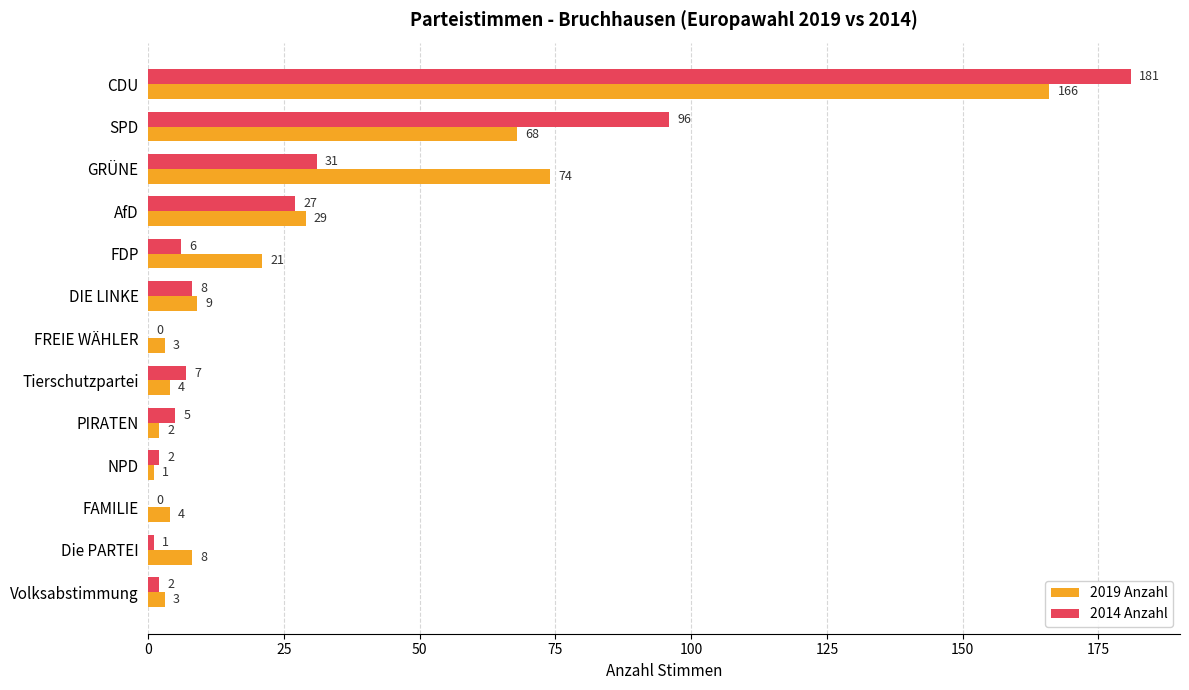

What is the highest value of the 2019 Anzahl series?

166